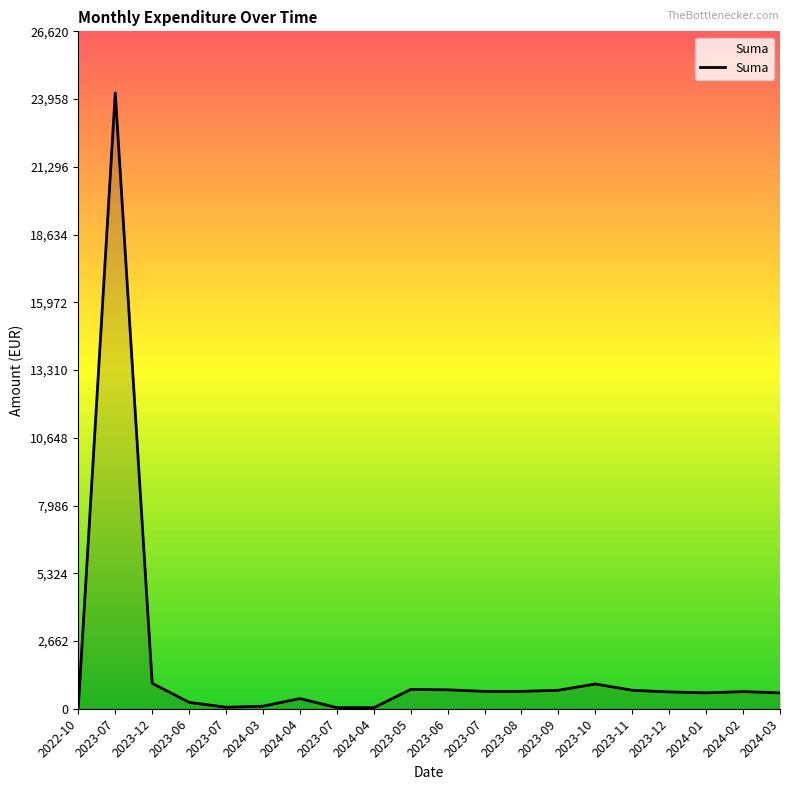

Count the number of data series in this chart.

1